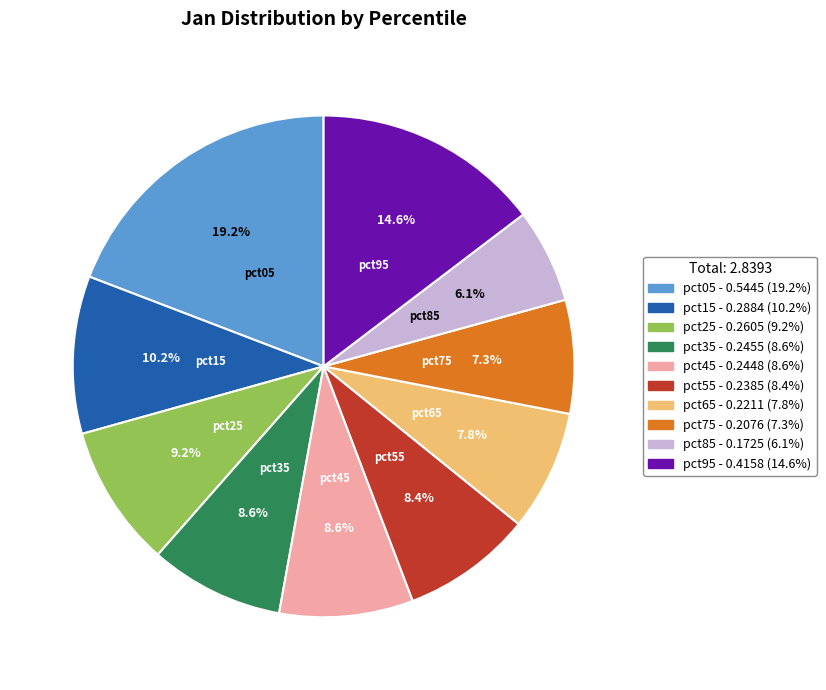

Does pct95 account for over 50% of the chart?

No